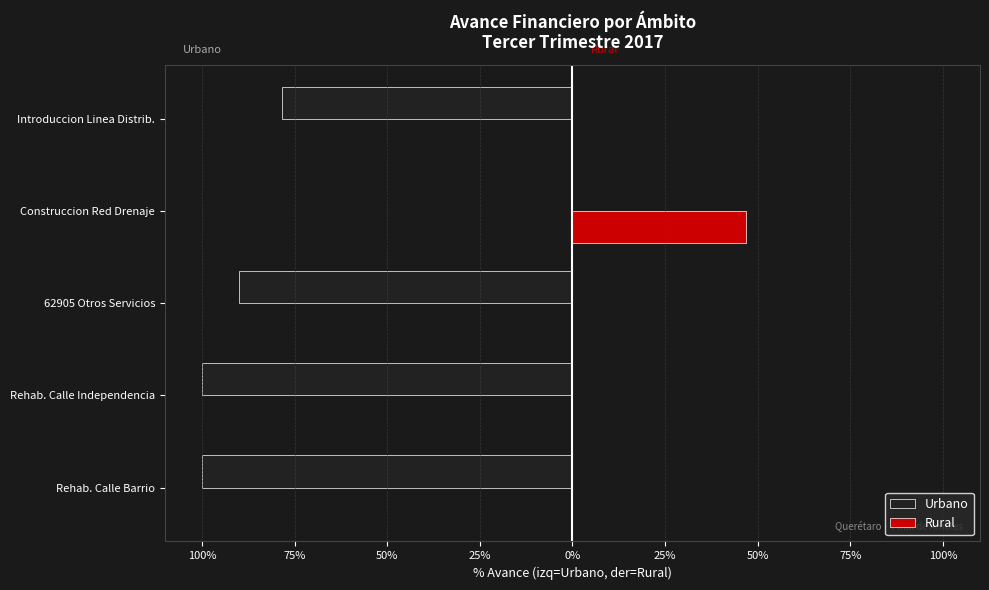

What is the value of the Urbano bar at the 2nd from the left?

-100.0